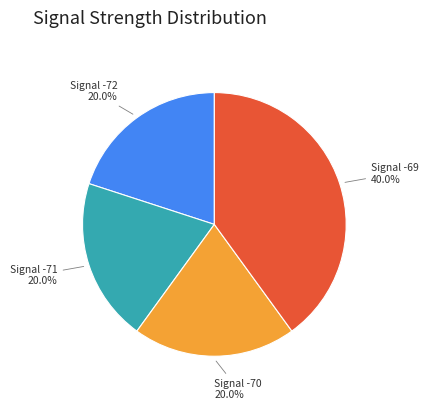

Is there a majority slice in this chart?

No